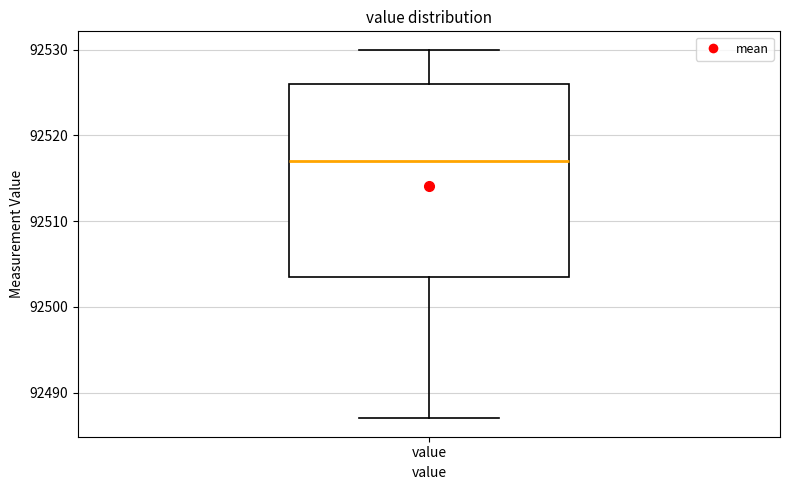

Where does the upper whisker of the box for value end on the y-axis? The values are not printed on the chart, so give them approximately, as read against the axis.

92530